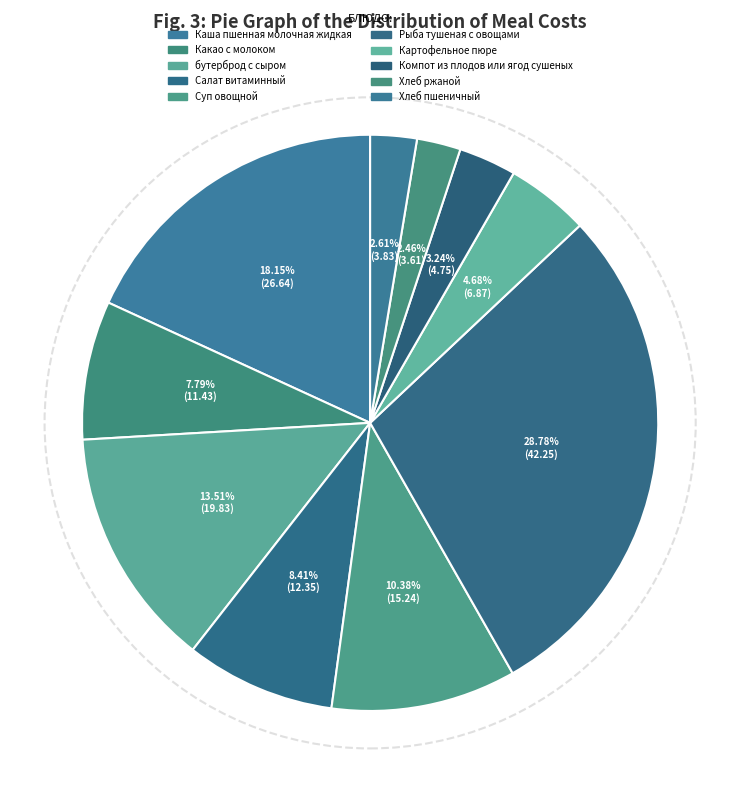

What is the change in value from Картофельное пюре to Хлеб пшеничный?

-3.0